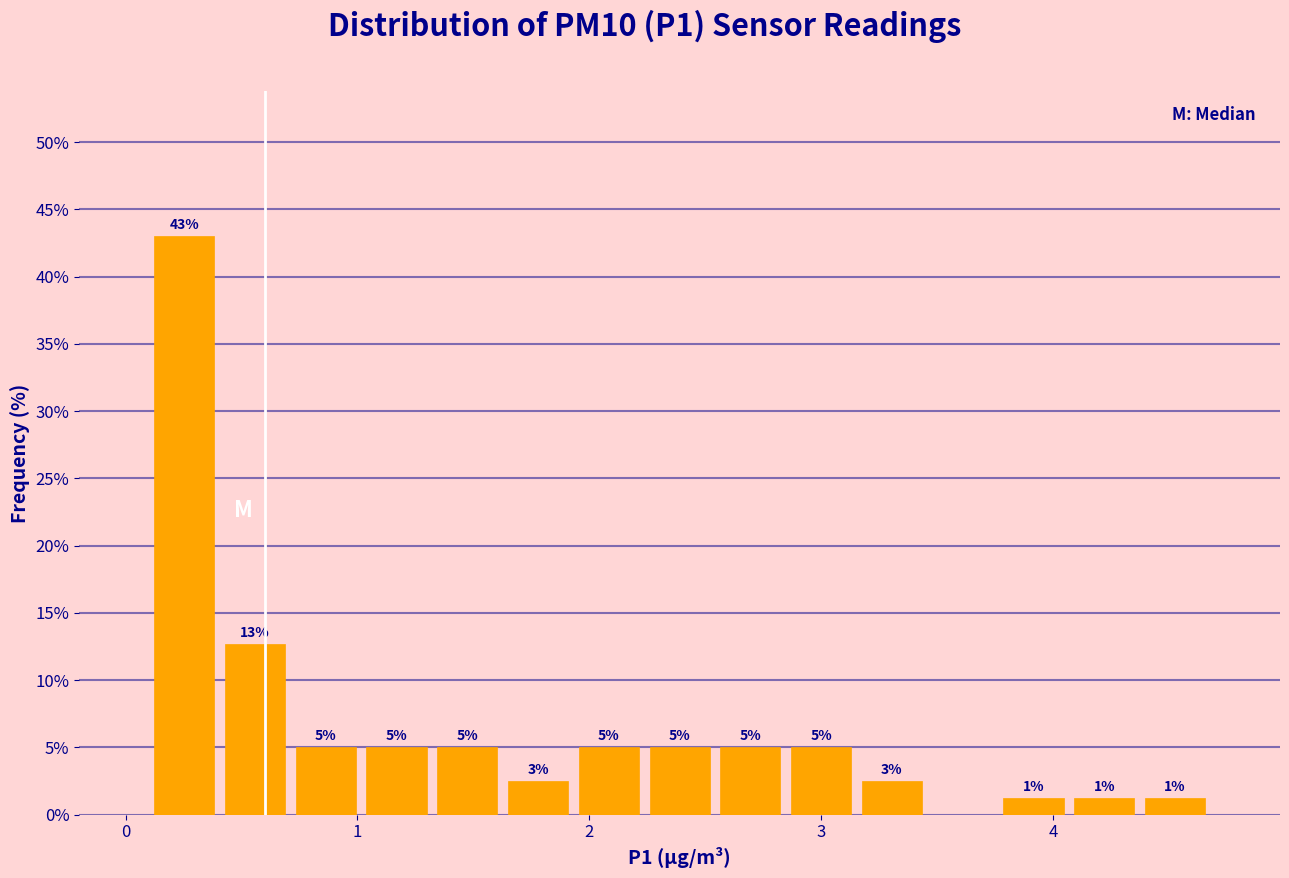

Read against the x-axis, roughly where is the centre of the tallest bar?

0.3